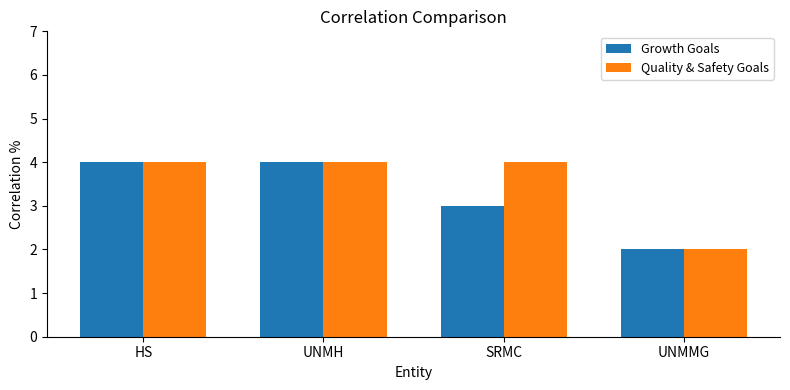

True or false: Quality & Safety Goals has a value of 5 at UNMH.

False